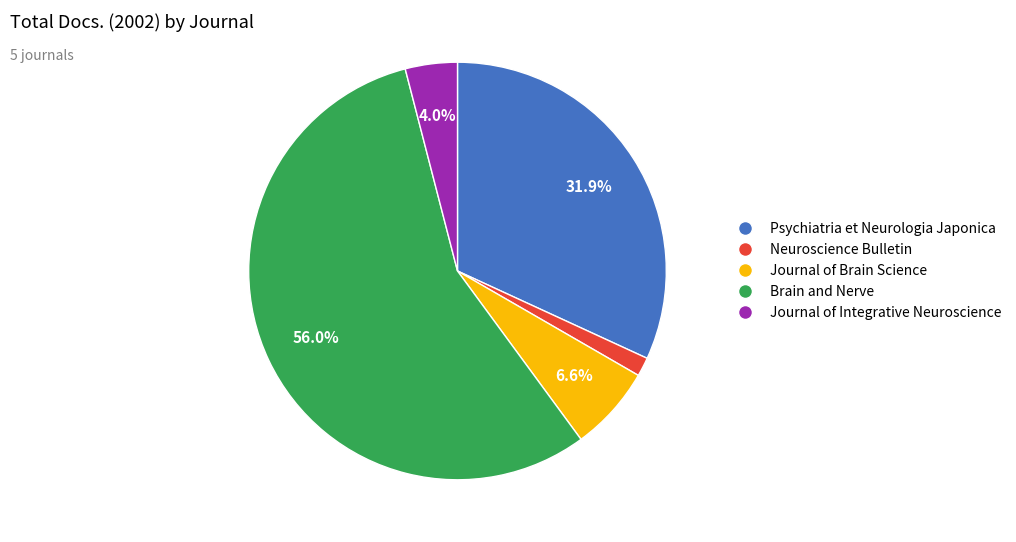

How many segments does this pie chart have?

5